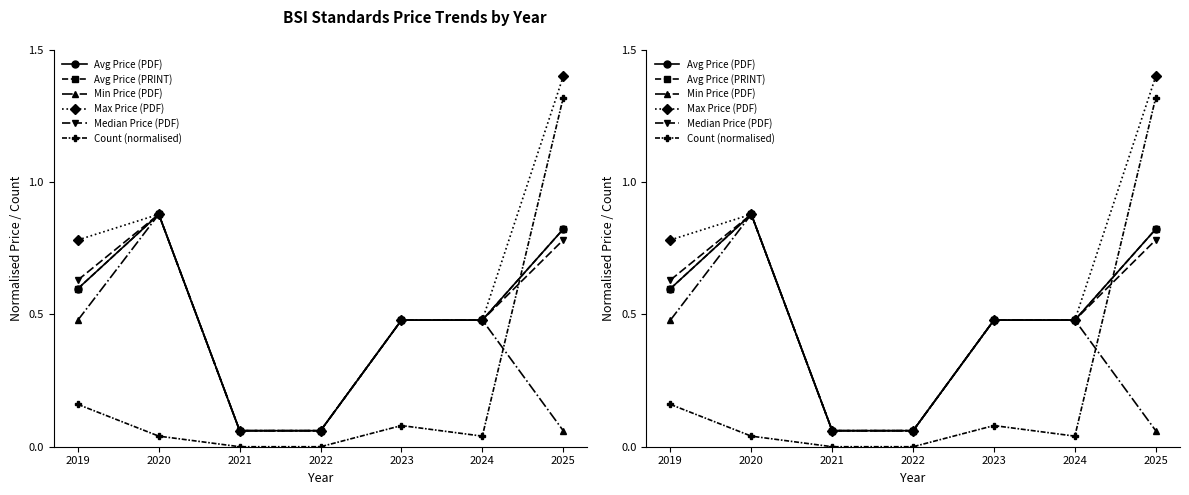

The value of Avg Price (PRINT) at 2024 is 0.1. True or false?

False